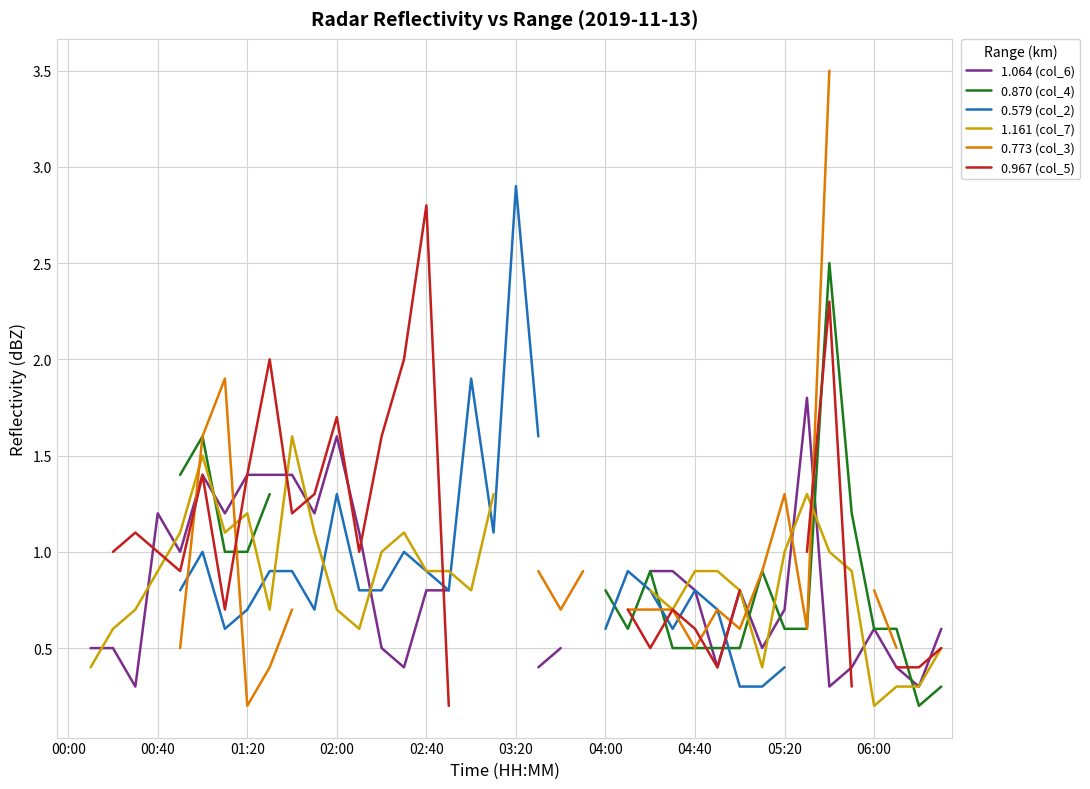

Does the chart display data point markers on the line(s)?

No